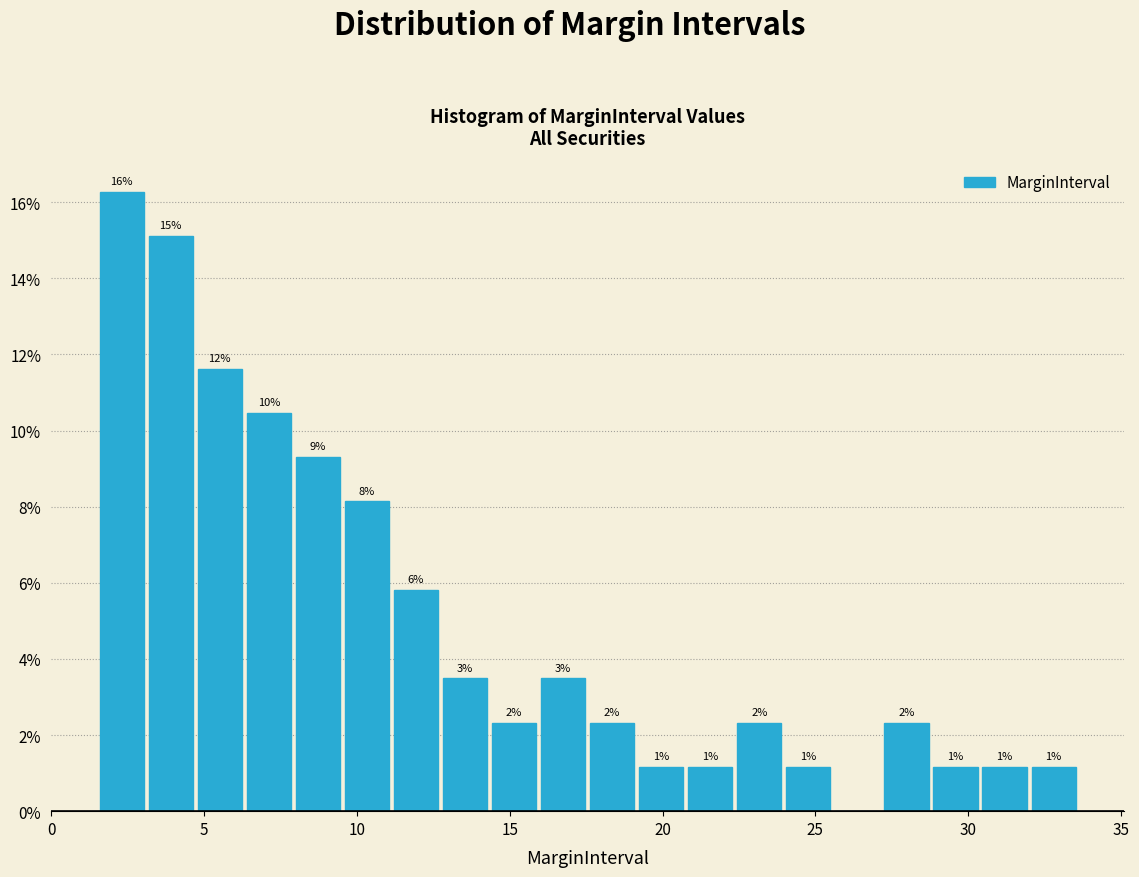

Around what value on the x-axis is the tallest bar? Give the approximate position of its centre, as read against the axis.

2.5